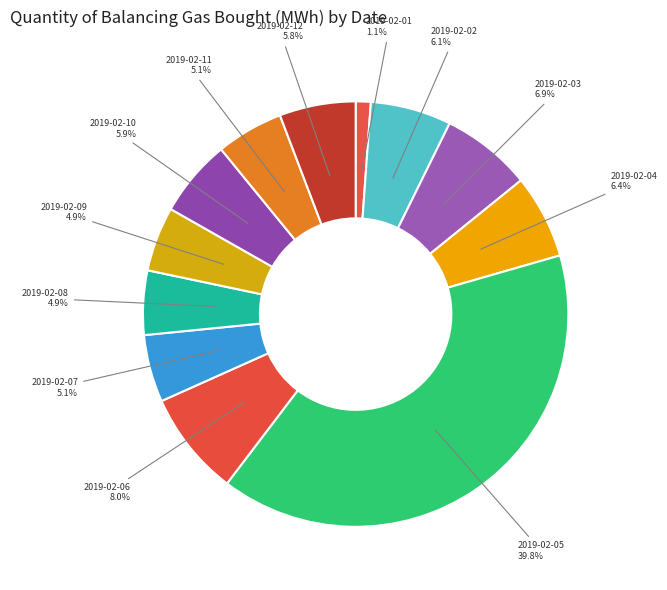

Combined, do 2019-02-02 and 2019-02-10 account for over 50%?

No